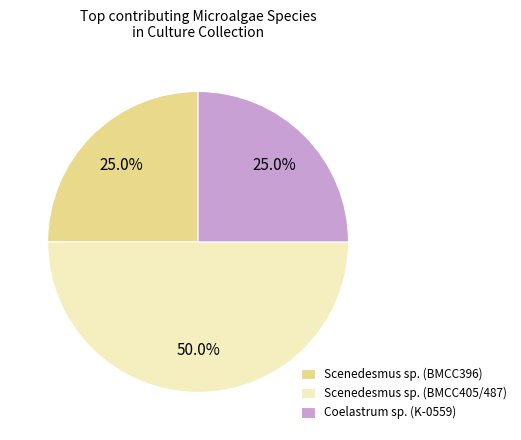

Which category has the biggest portion of the pie?

Scenedesmus sp. (BMCC405/487)